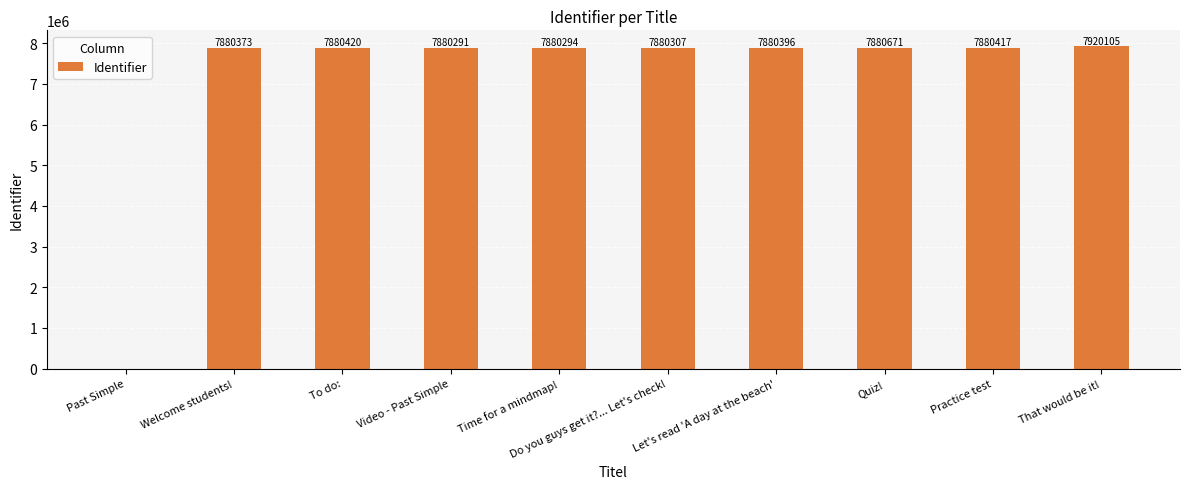

How many series are shown in this chart?

1